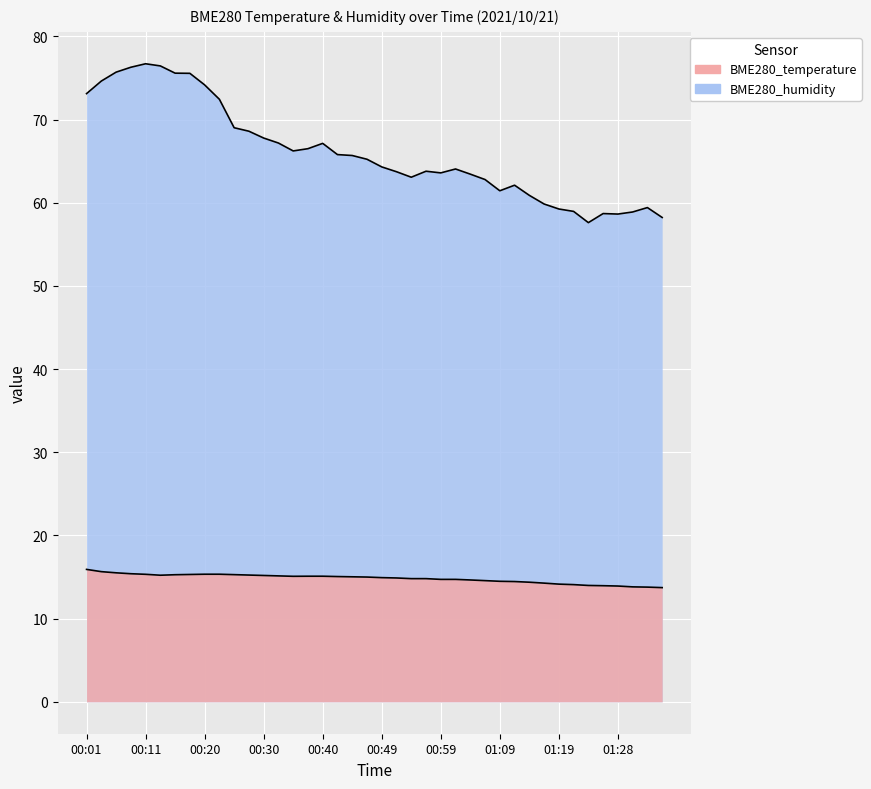

How many lines are shown in the chart?

2